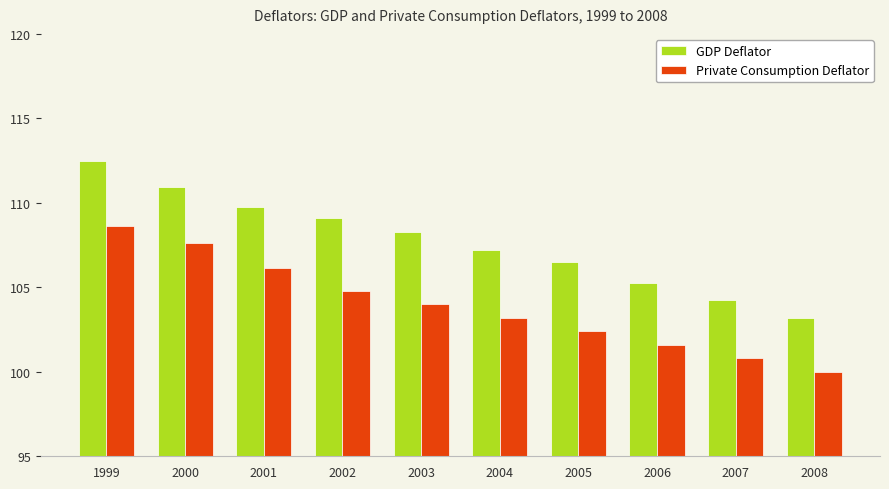

What is the difference between the second highest and second lowest values in the GDP Deflator series?

6.7